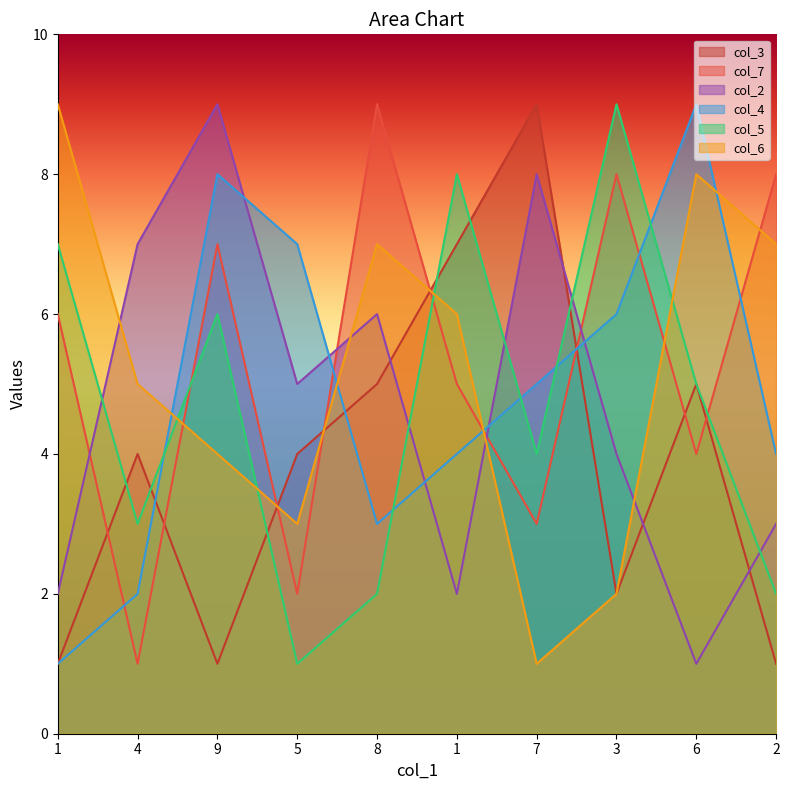

What is the label of the 7th point from the left?

7